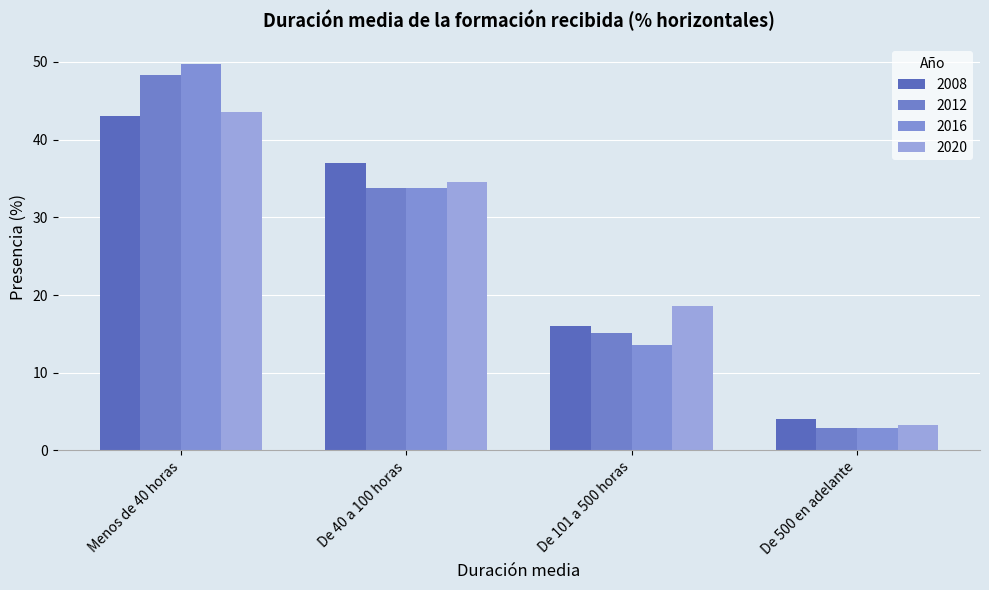

What is the total value across all series at De 40 a 100 horas?

139.0